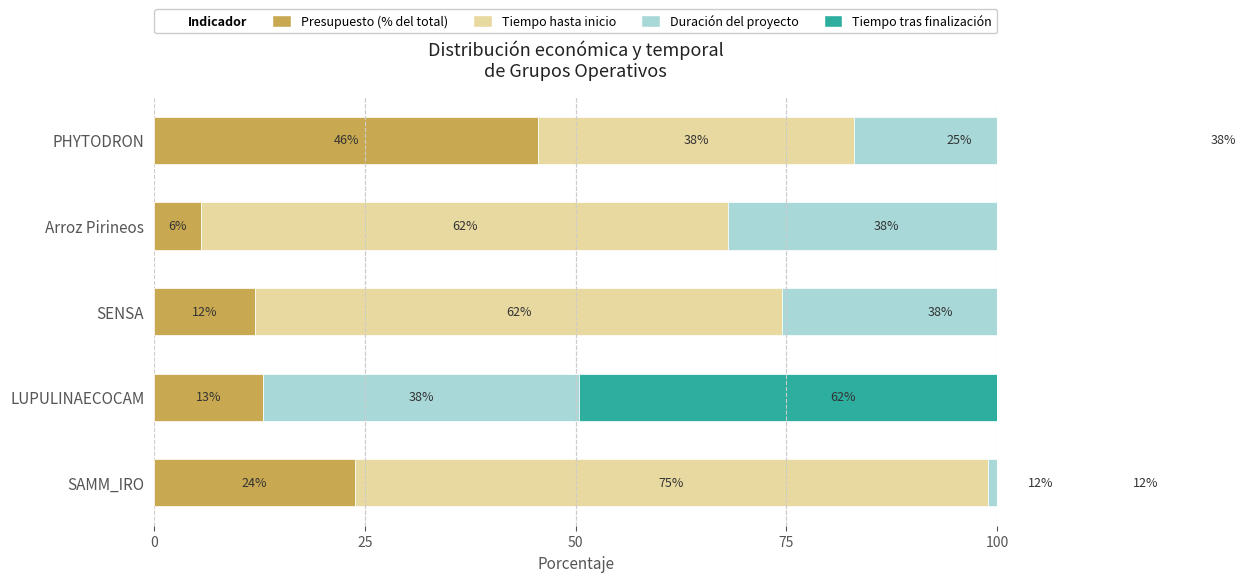

True or false: Tiempo hasta inicio has a value of 16.8 at Arroz Pirineos.

False